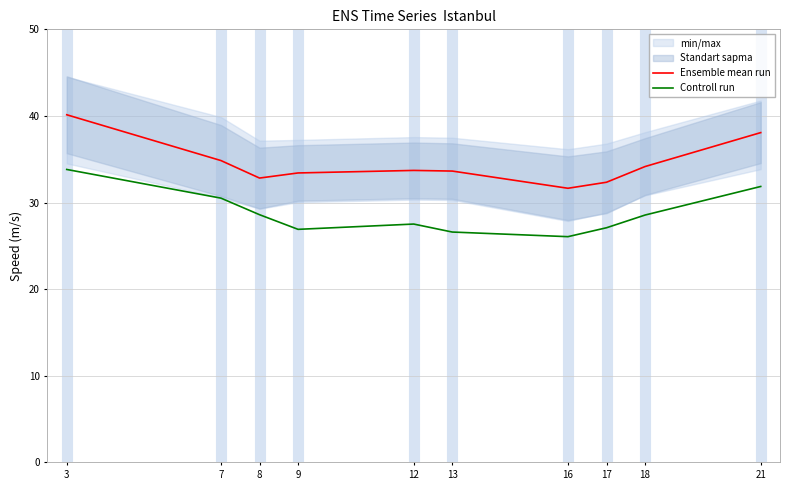

What is the spread (max minus min) of values at 3?

6.3